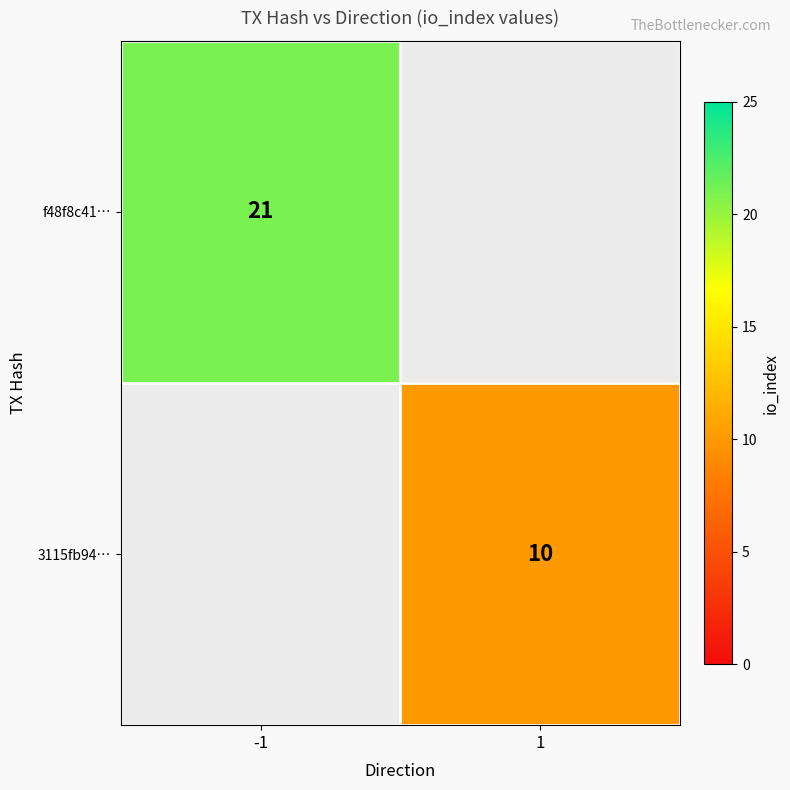

True or false: f48f8c41… has a value of 33 at -1.

False